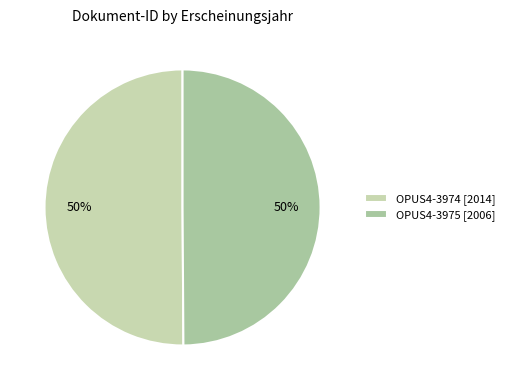

What percentage is the OPUS4-3975 slice, to the nearest percent?

50%